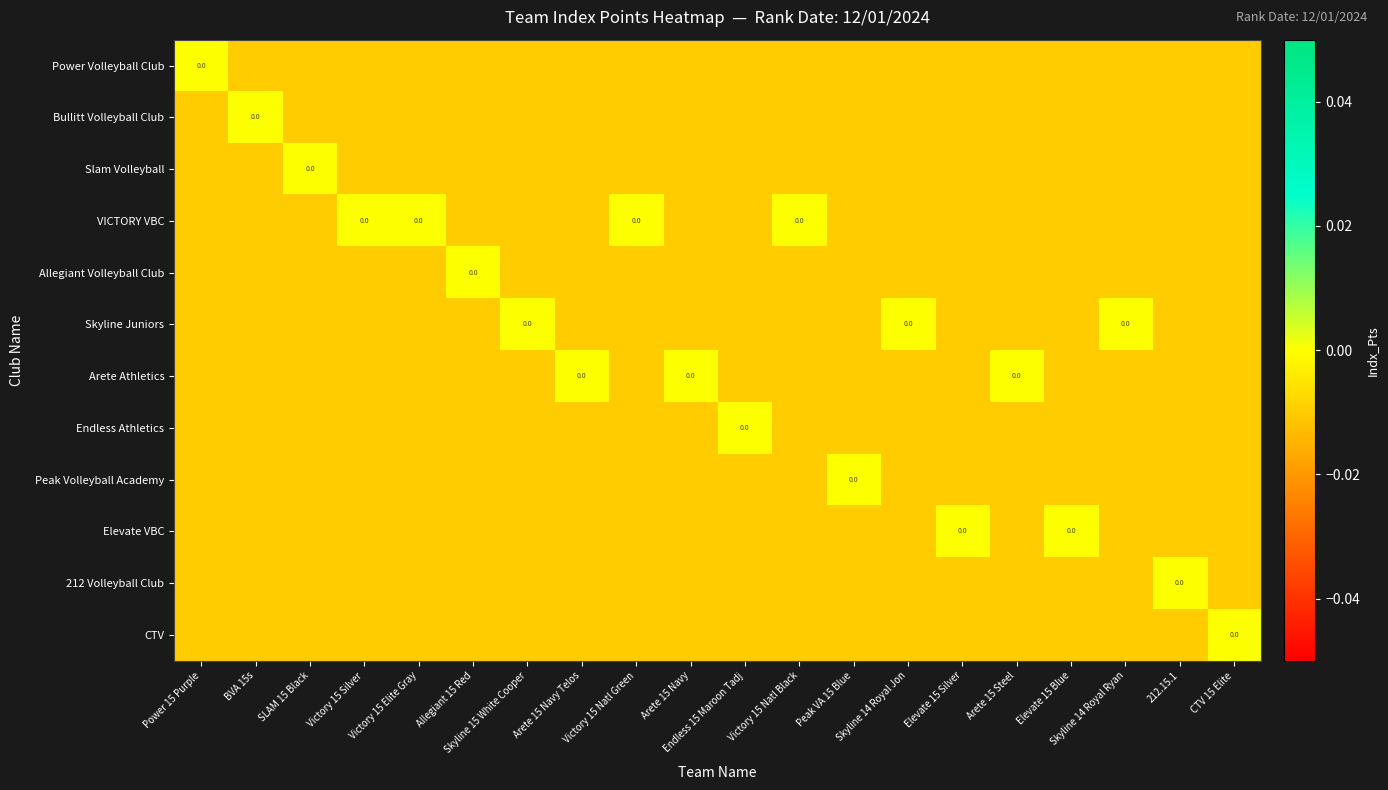

At which label is CTV closest to 0?

CTV 15 Elite